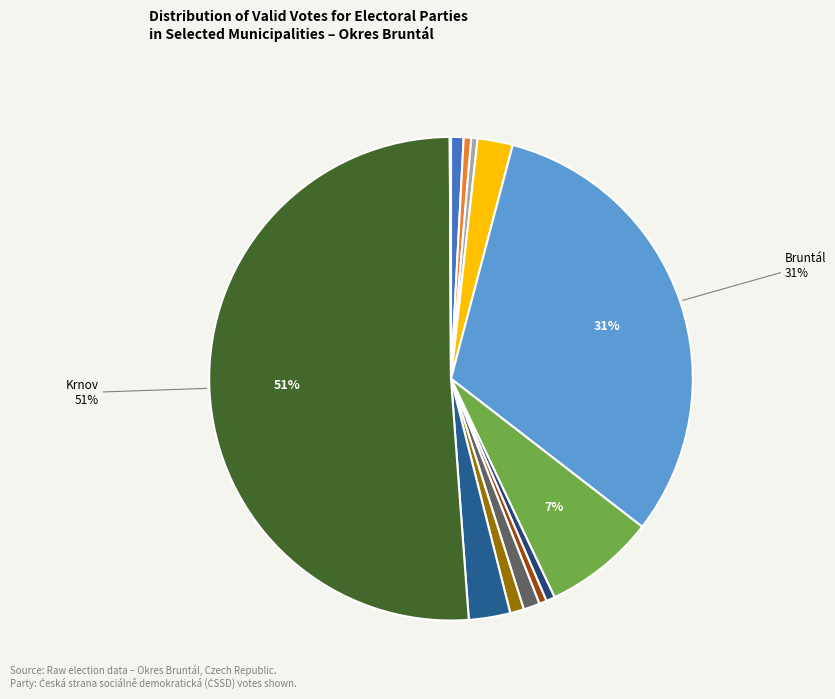

Is there a majority slice in this chart?

Yes